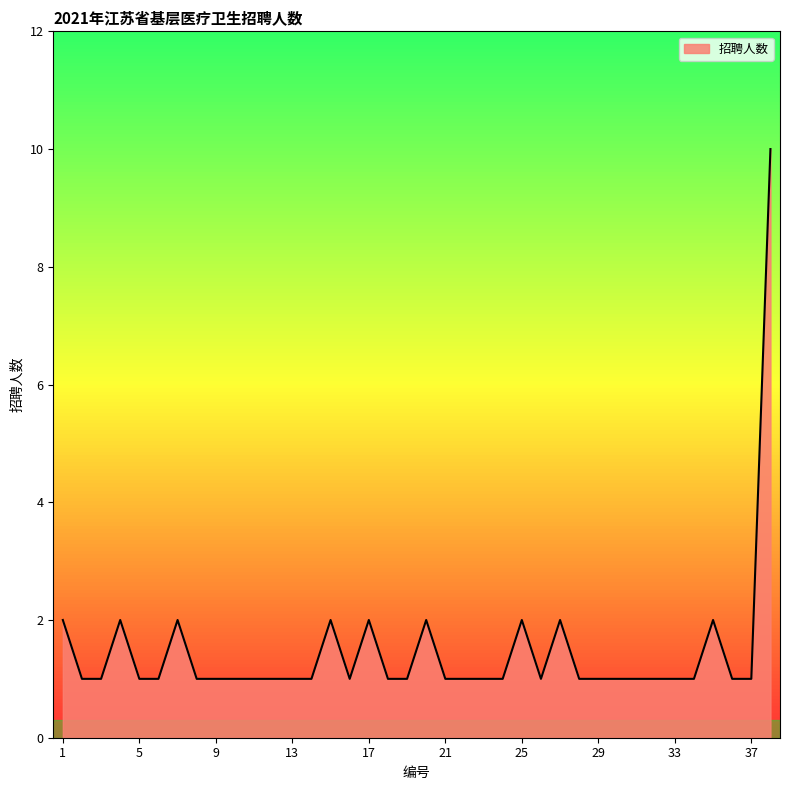

What is the difference between the maximum and minimum values?

9